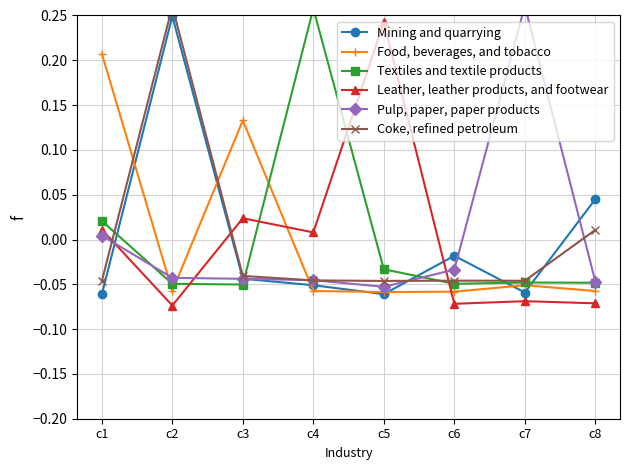

How many positive values does the Leather, leather products, and footwear series have?

4